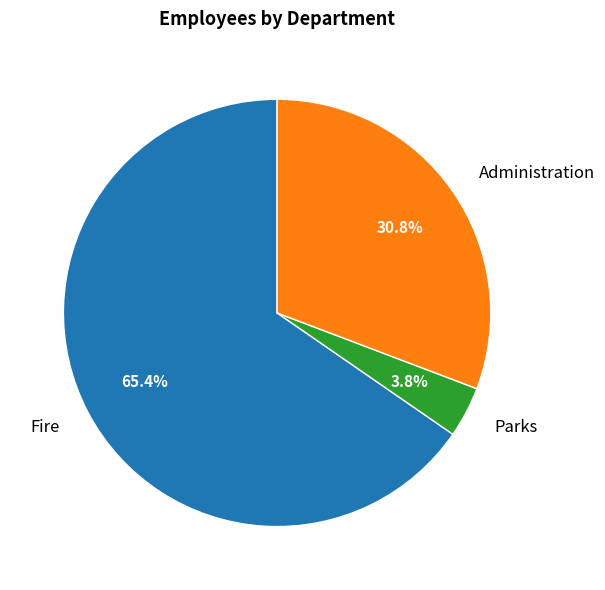

To the nearest percent, what is the average slice percentage?

33%